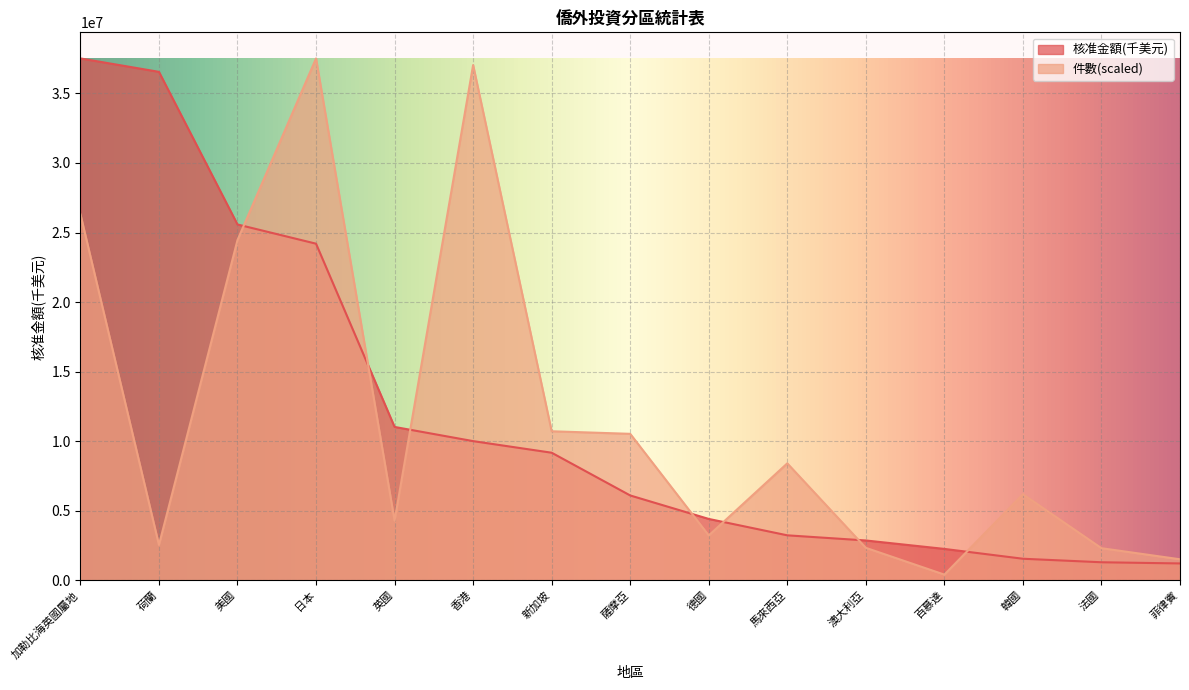

Reading left to right, extract all data points from this chart.

核准金額(千美元): 加勒比海英國屬地=37516491.0	荷蘭=36551813.5	美國=25580226.0	日本=24199334.6	英國=11026453.4	香港=10006259.2	新加坡=9172699.3	薩摩亞=6100694.2	德國=4412974.5	馬來西亞=3234504.3	澳大利亞=2864336.4	百慕達=2257777.8	韓國=1551088.9	法國=1298002.5	菲律賓=1213228.2
件數: 加勒比海英國屬地=26323218.3	荷蘭=2545715.0	美國=24456579.3	日本=37516491.0	英國=4287692.7	香港=37040809.7	新加坡=10714310.9	薩摩亞=10530599.5	德國=3224791.1	馬來西亞=8408076.8	澳大利亞=2335759.1	百慕達=410070.1	韓國=6187137.3	法國=2309514.7	菲律賓=1512338.4